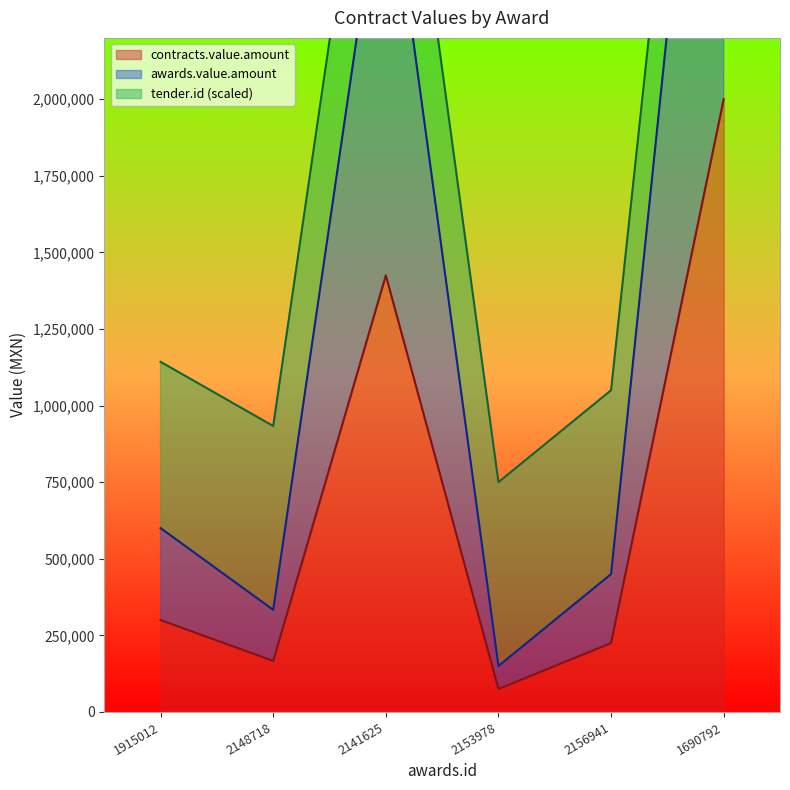

What is the difference between the maximum and second lowest values in the awards.value.amount series?

3666666.7